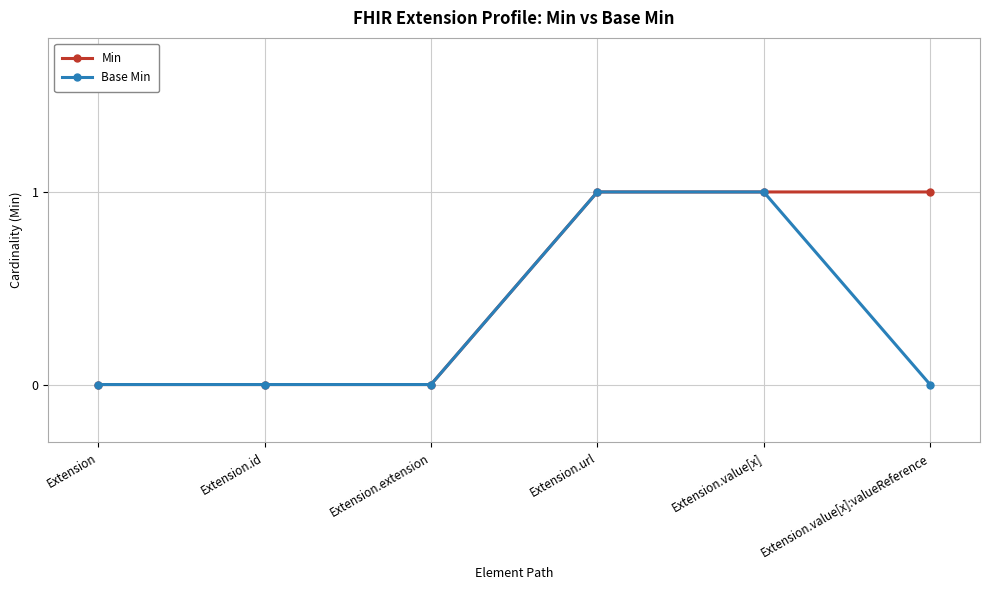

The value of Min at Extension is 0. True or false?

True